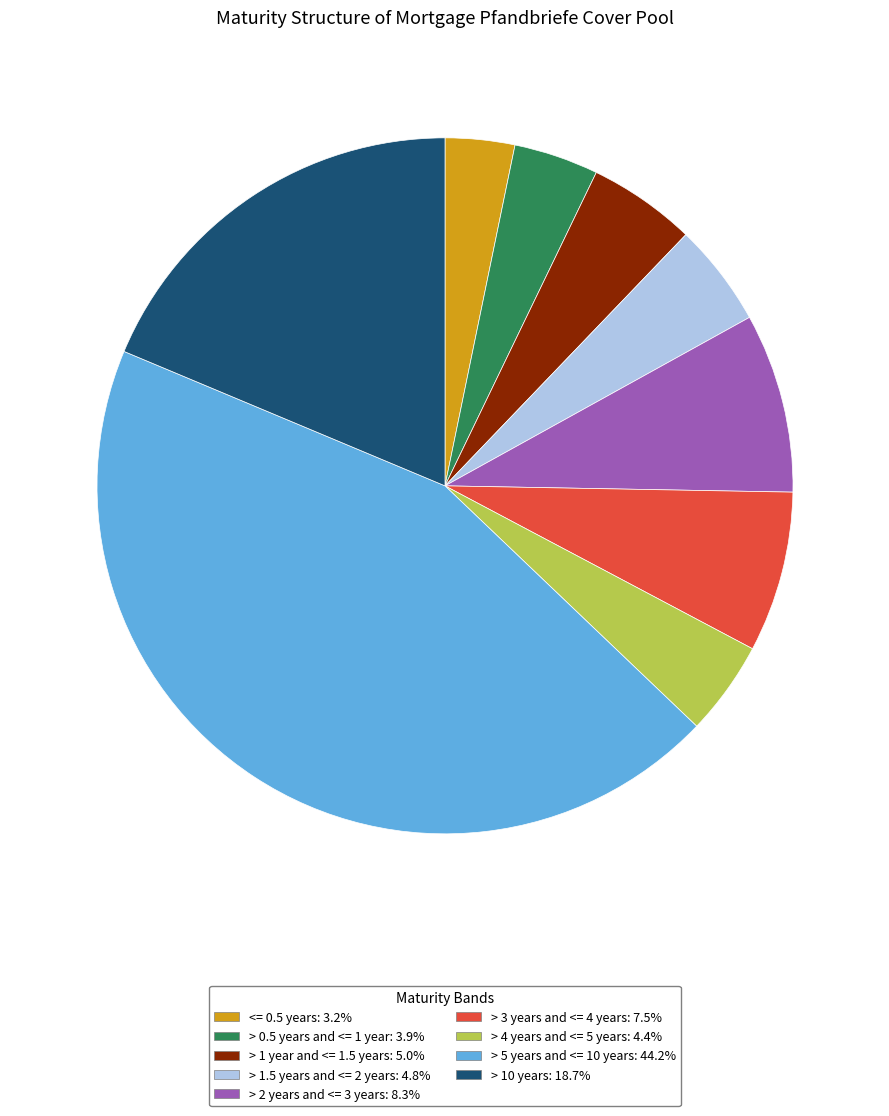

How many segments does this pie chart have?

9